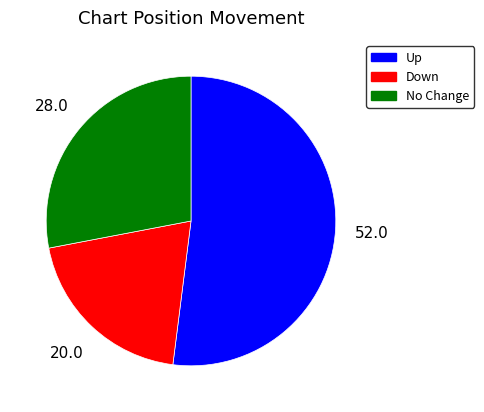

Is the sum of Up and Down greater than half?

Yes